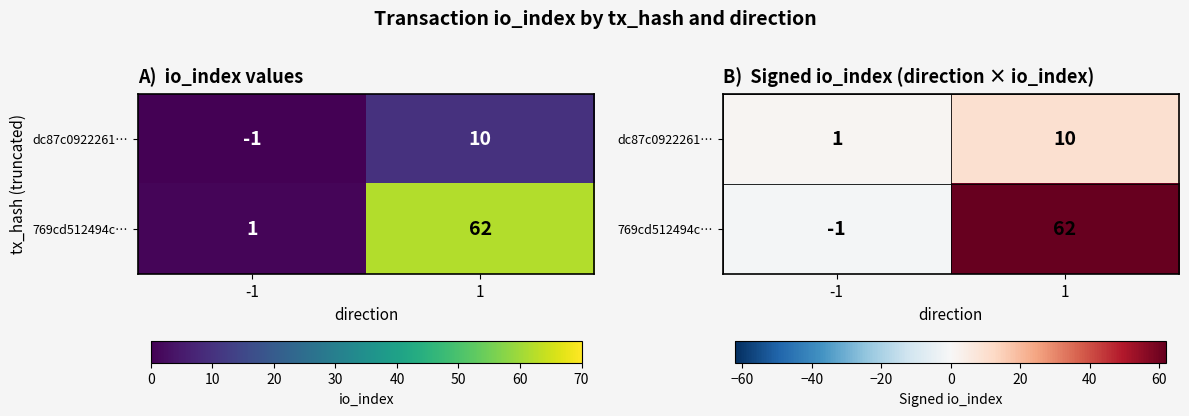

Which category has the highest value in the 769cd512494c… series?

1